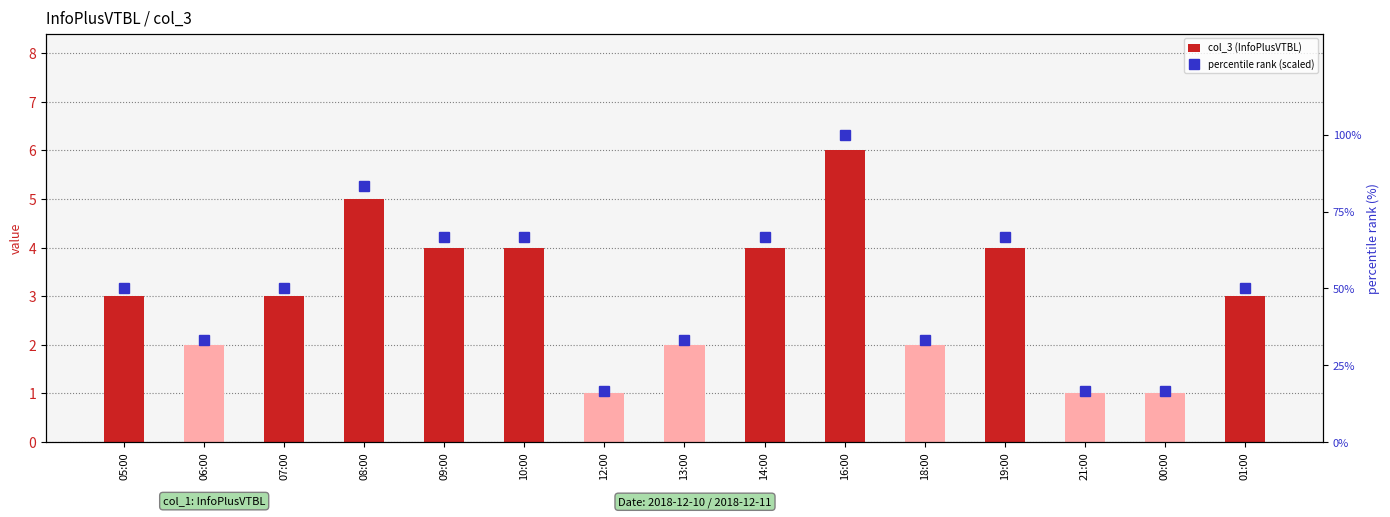

Reading left to right, transcribe all the data shown in this chart.

col_3 (InfoPlusVTBL): 3.0	2.0	3.0	5.0	4.0	4.0	1.0	2.0	4.0	6.0	2.0	4.0	1.0	1.0	3.0
percentile rank (scaled): 50.0	33.3	50.0	83.3	66.7	66.7	16.7	33.3	66.7	100.0	33.3	66.7	16.7	16.7	50.0